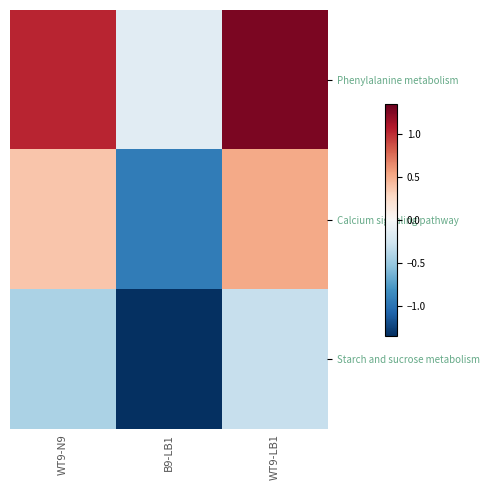

What is the smallest value displayed?

-1.3